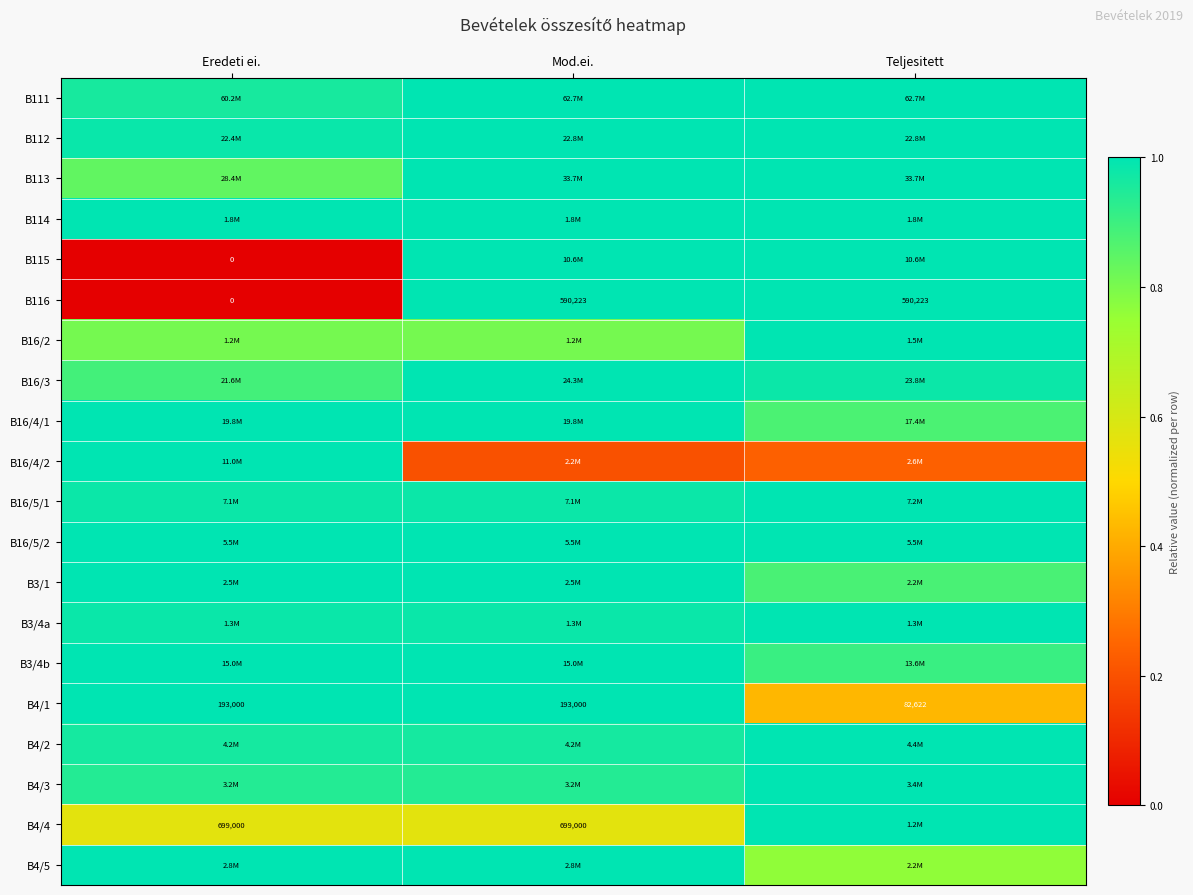

Which label corresponds to the largest value in the chart?

Mod.ei.